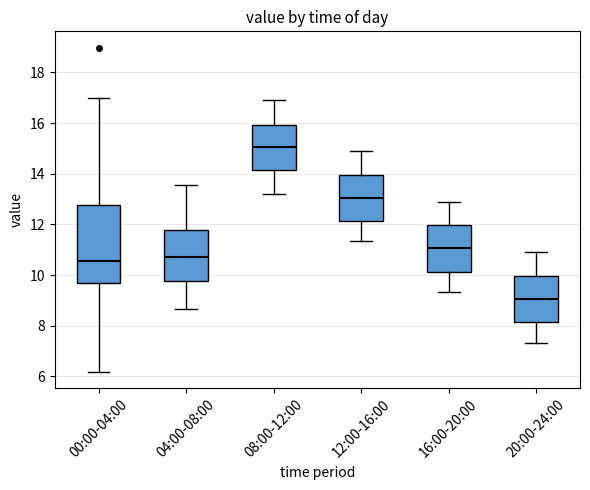

Where does the lower whisker of the box for 16:00-20:00 end on the y-axis? The values are not printed on the chart, so give them approximately, as read against the axis.

9.4